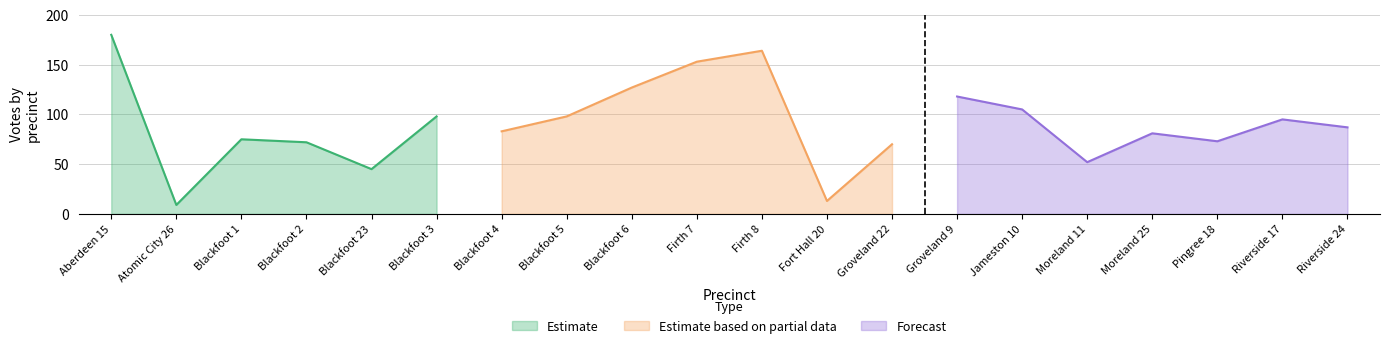

What is the label of the 11th point from the left?

Firth 8